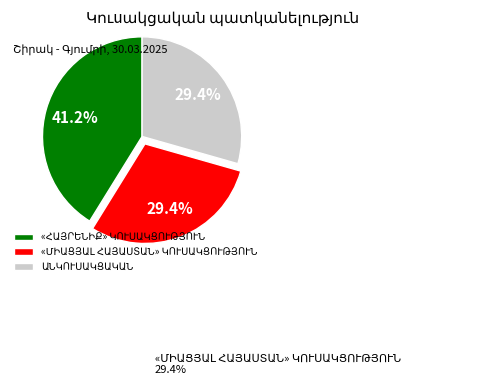

Is there a majority slice in this chart?

No